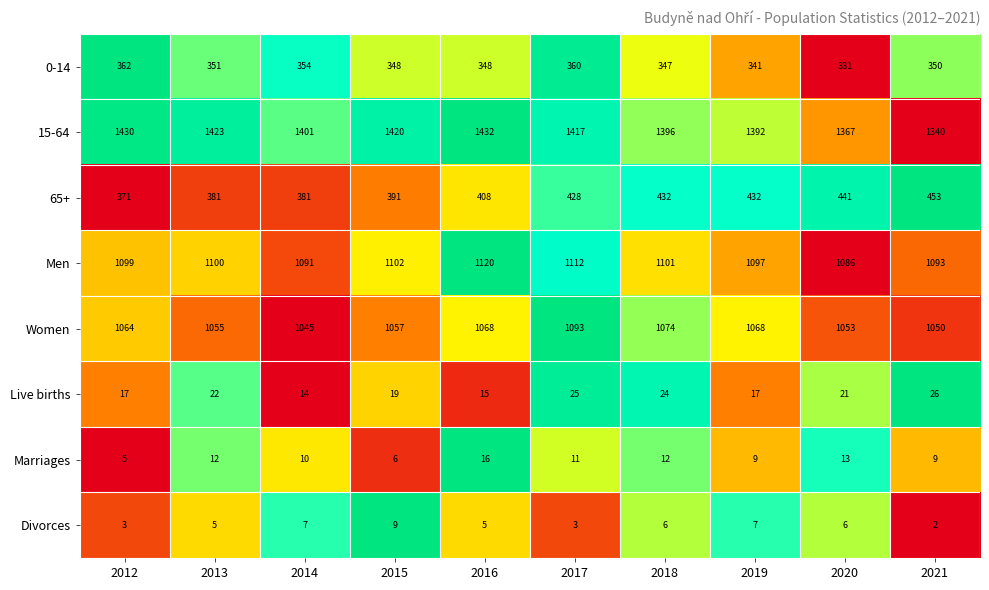

What is the sum of the Divorces values at 2015 and 2014?

16